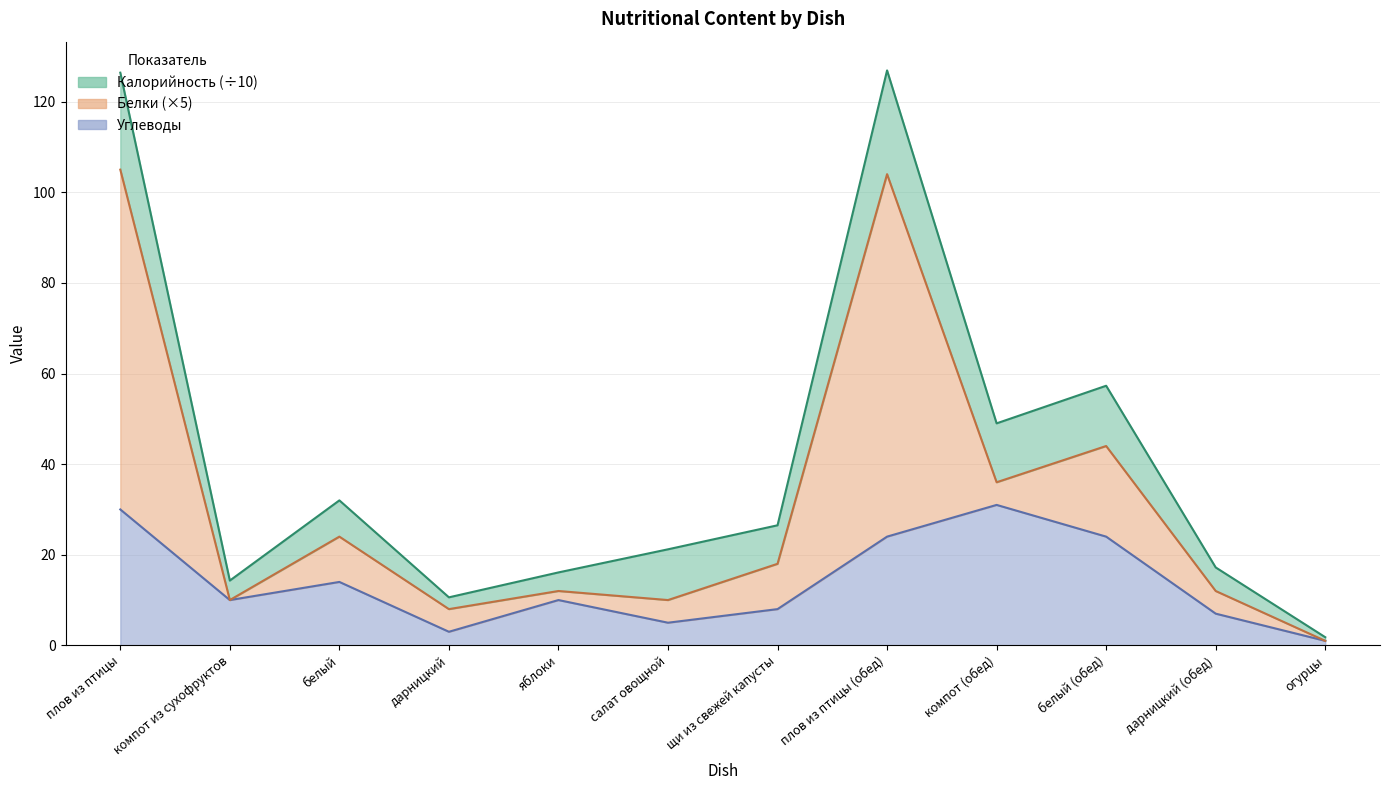

How many distinct data groups are displayed?

3